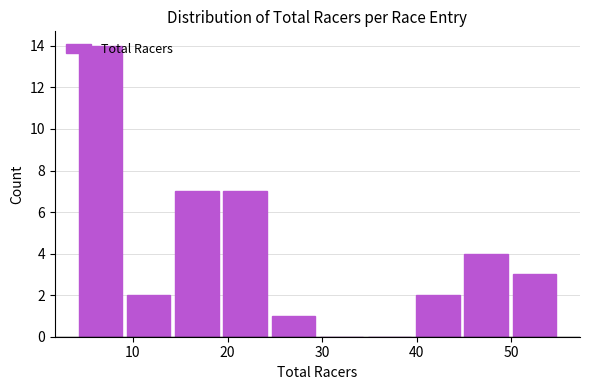

Over which range of the x-axis is the bar tallest?

4.0 to 9.1